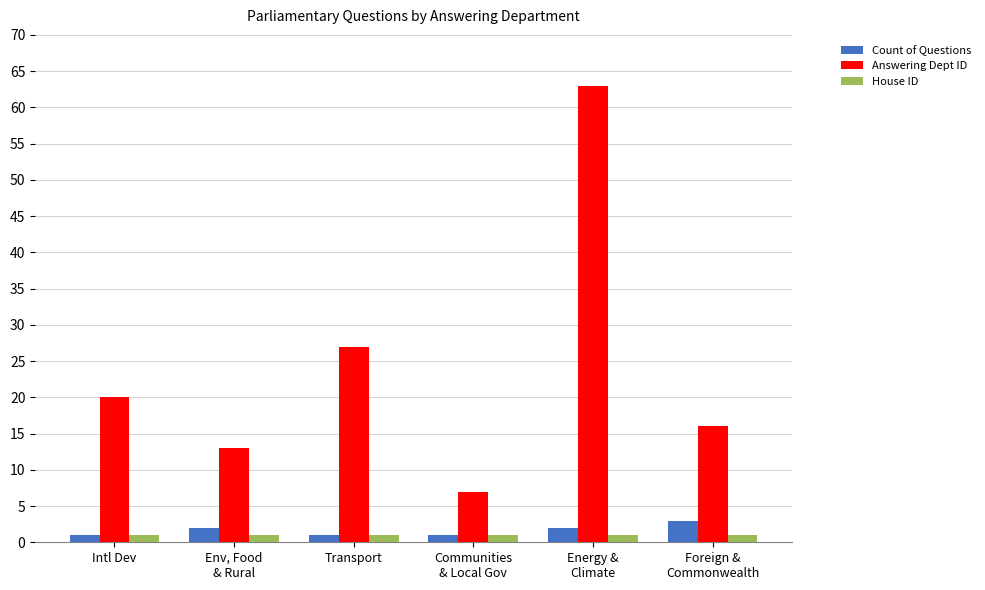

Is it true that Count of Questions equals 2 at Energy &
Climate?

True